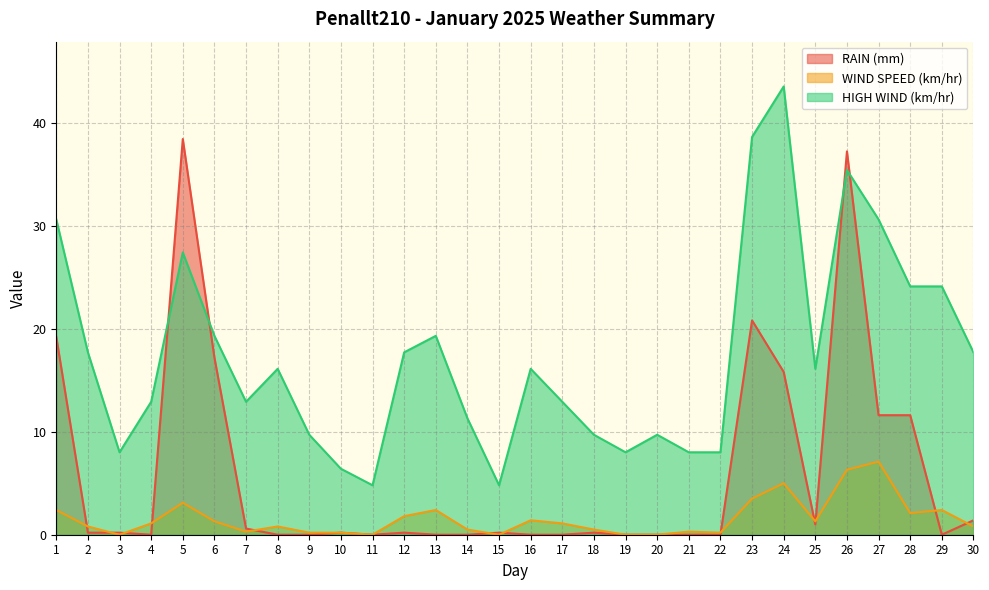

What is the value of the WIND SPEED (km/hr) point at the 8th from the left?

0.8